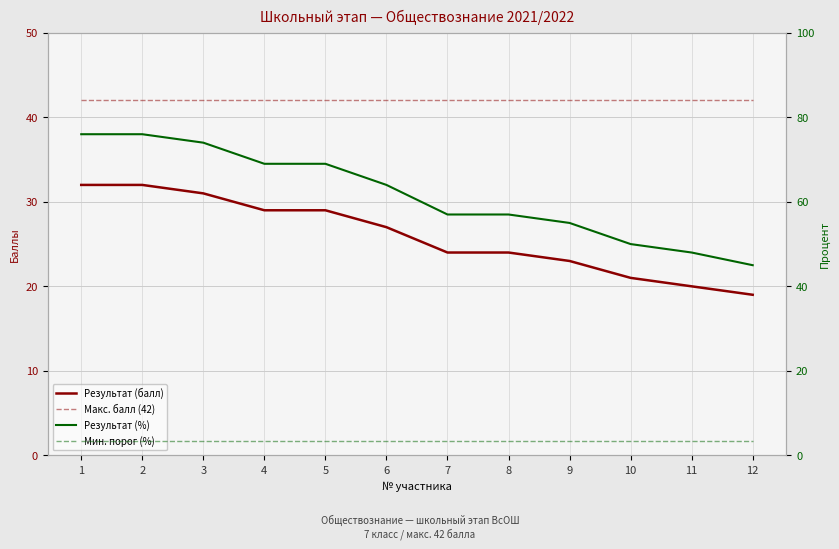

What are all the series names shown in the legend?

Результат (балл), Макс. балл (42), Результат (%), Мин. порог (%)